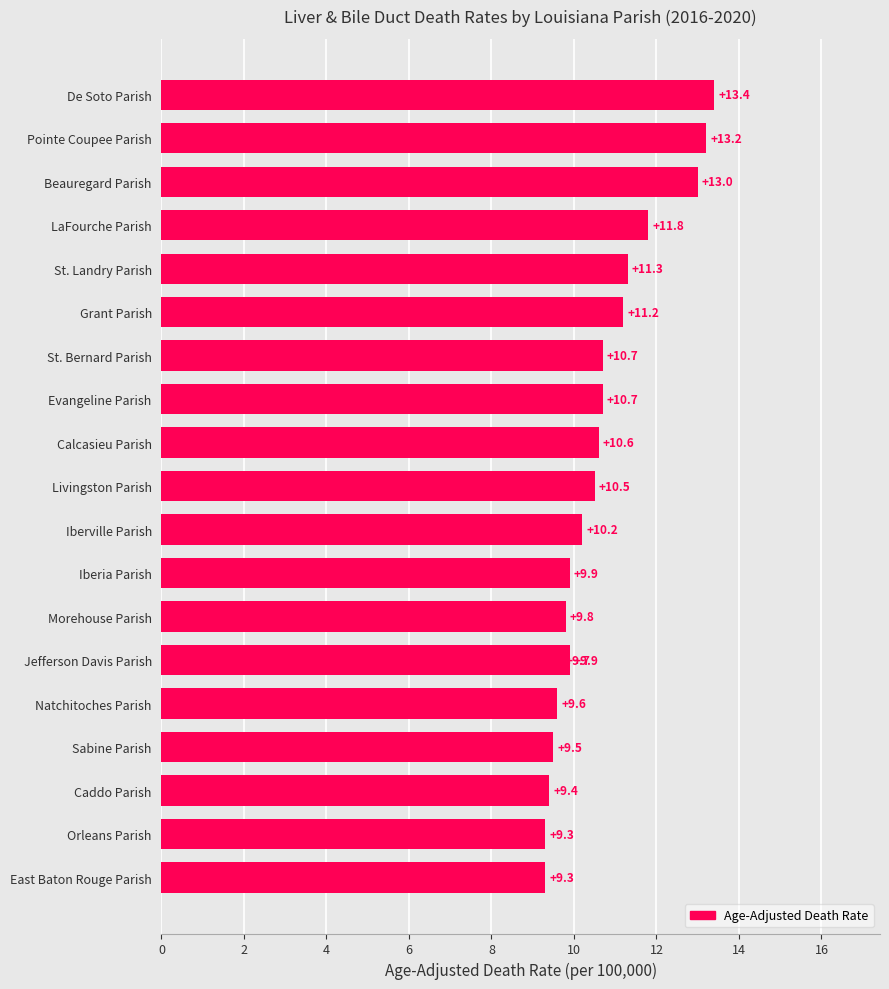

Is it true that the value at Natchitoches Parish is 9.6?

True